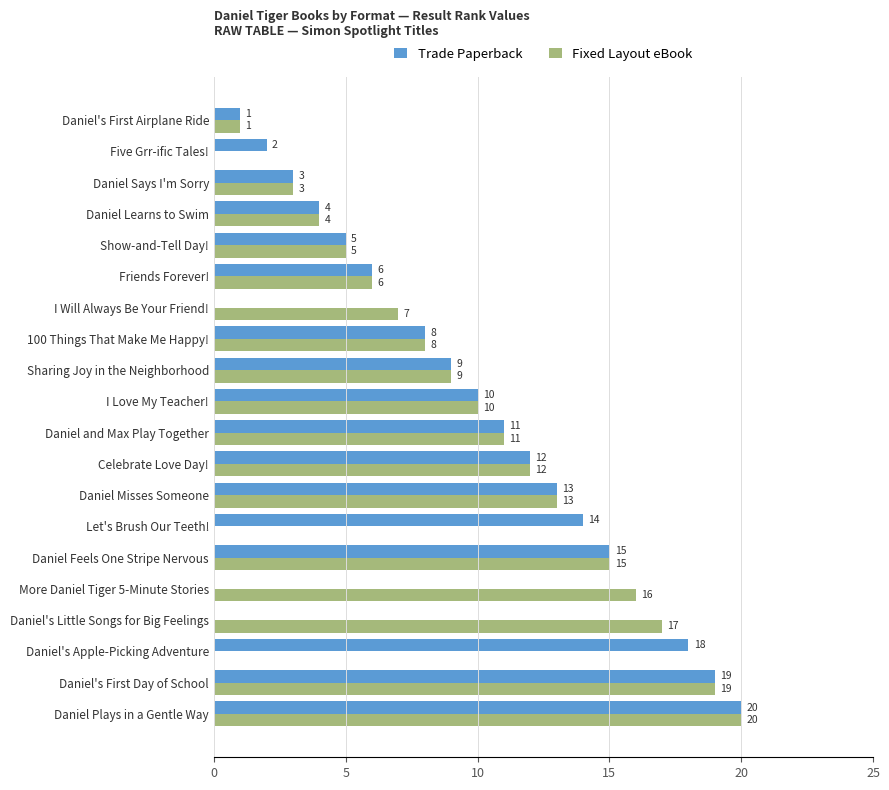

What is the maximum value for Trade Paperback?

20